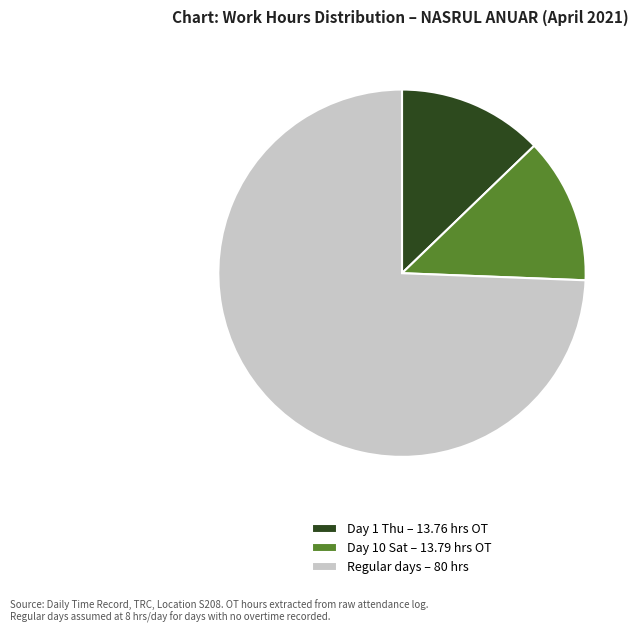

Which category has the biggest portion of the pie?

Regular days – 80 hrs